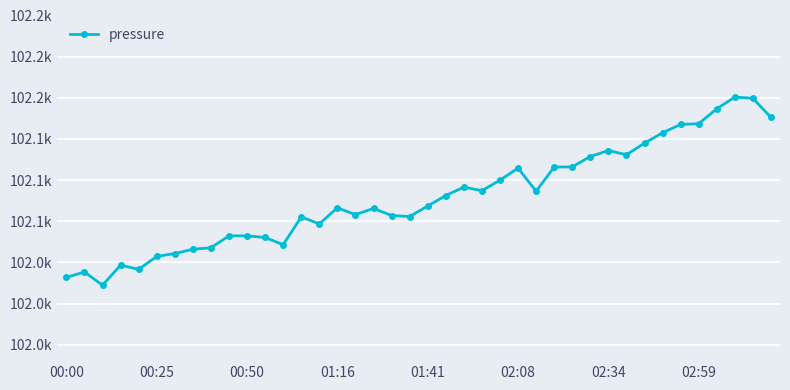

At which category does the chart reach its peak across all series?

37